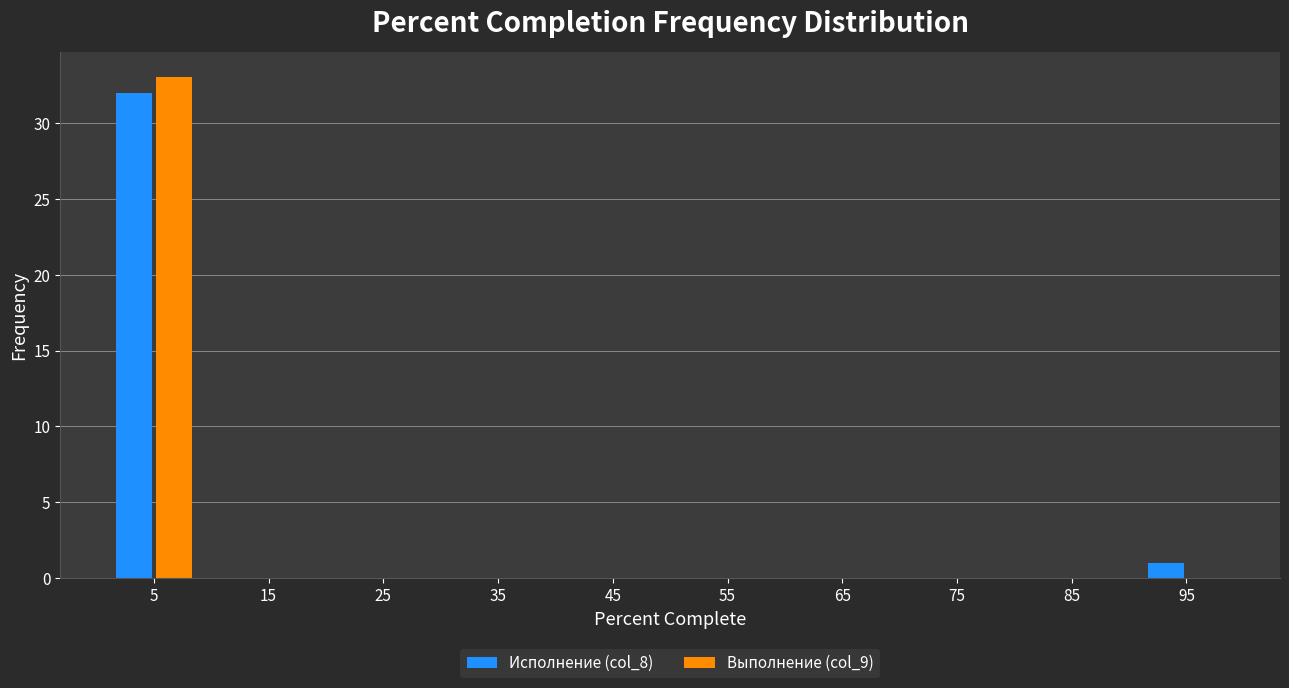

In the Выполнение (col_9) series, which range on the x-axis has the tallest bar?

0 to 10